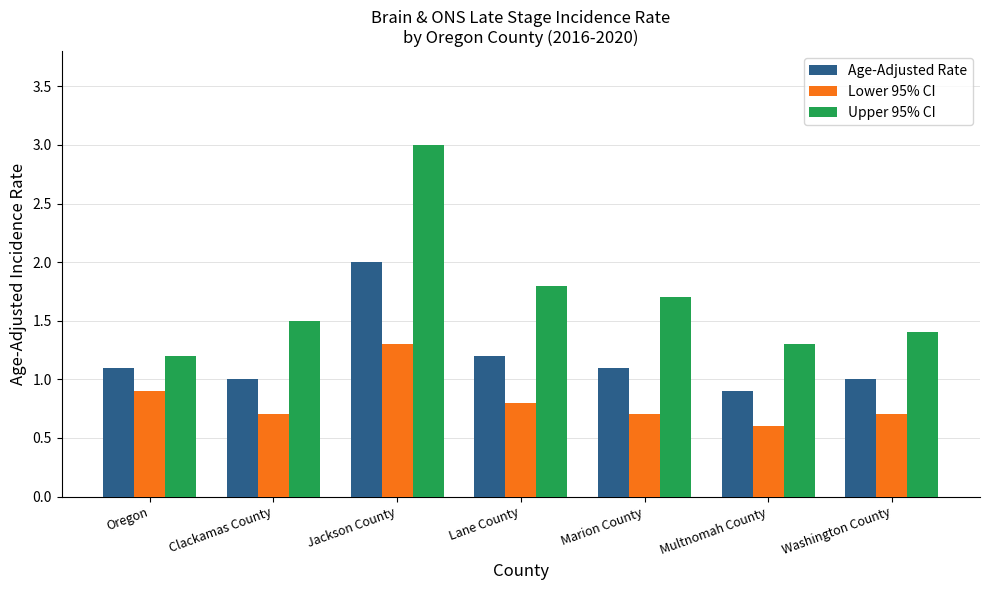

Which category has the highest value in the Age-Adjusted Rate series?

Jackson County